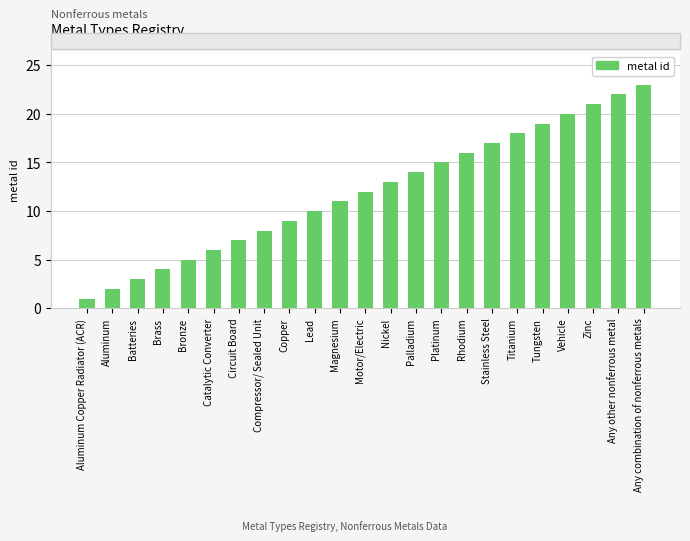

What is the label of the 3rd bar from the right?

Zinc